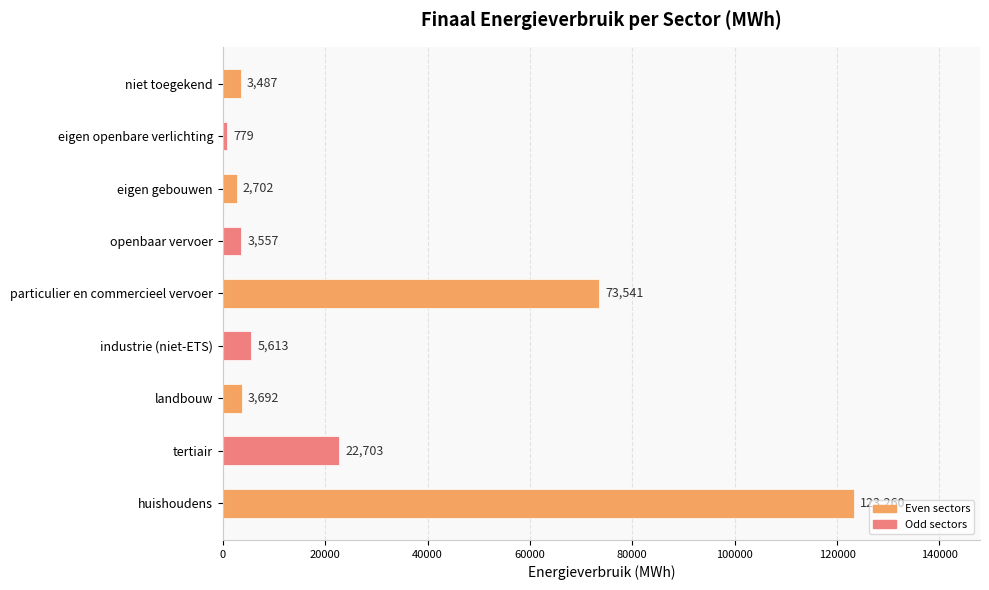

The chart shows a value of 779.3 at eigen openbare verlichting. True or false?

True